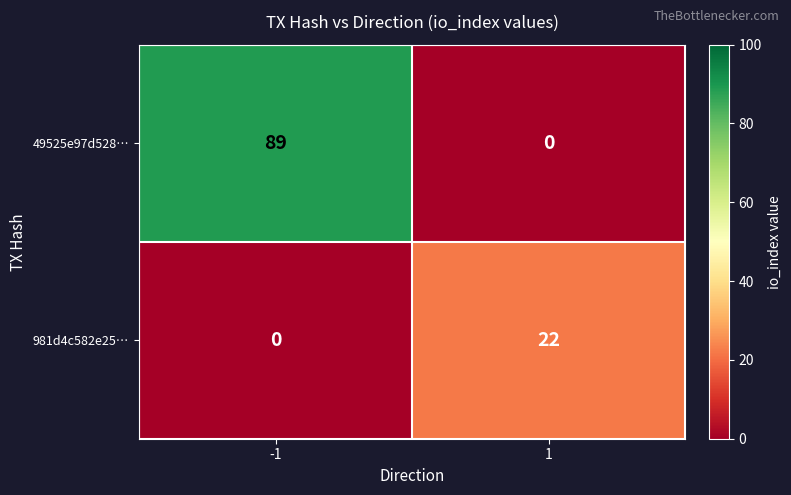

What value does the 981d4c582e25… series have at 1?

22